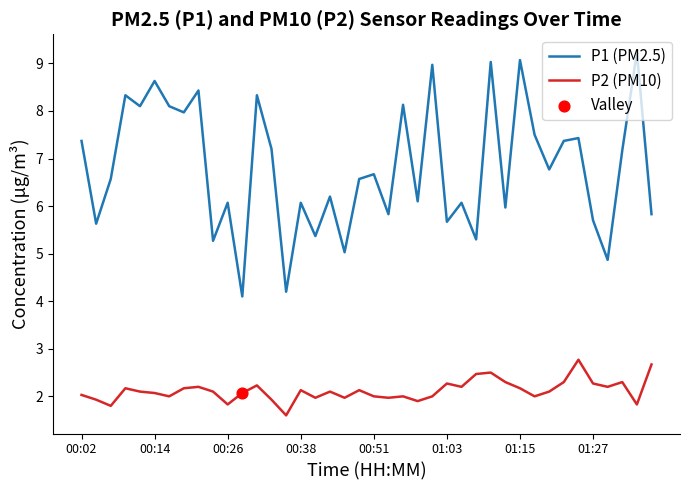

True or false: P2 (PM10) and P1 (PM2.5) cross at least once.

False